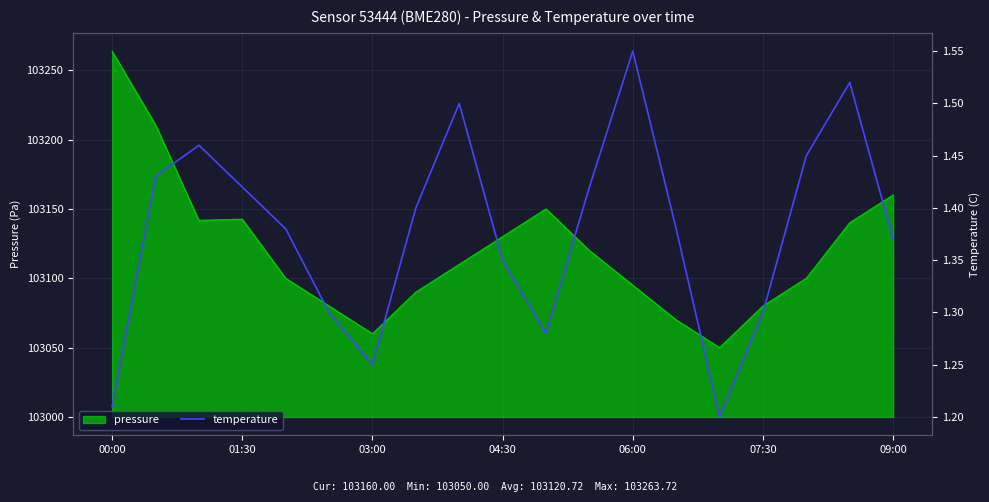

What is the highest value of the pressure series?

103263.7